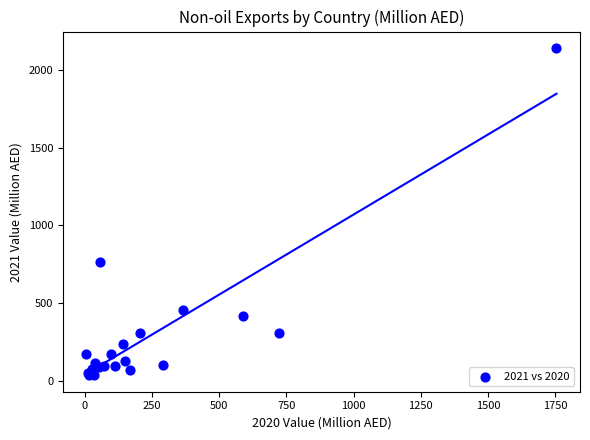

What Y value in the scatter plot is closest to 1088?

766.3